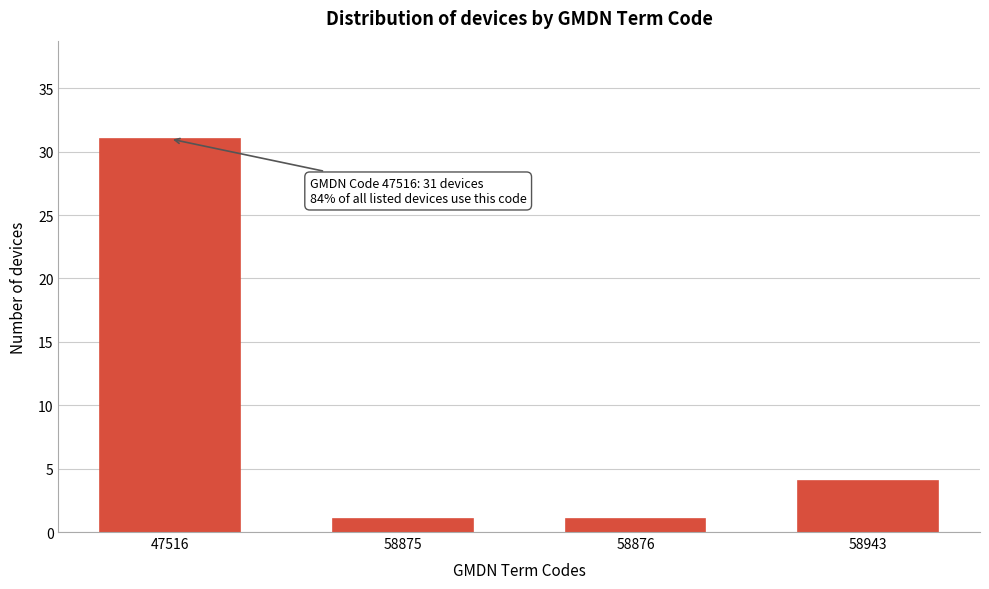

Reading right to left, what are all the values shown in this chart?

4	1	1	31